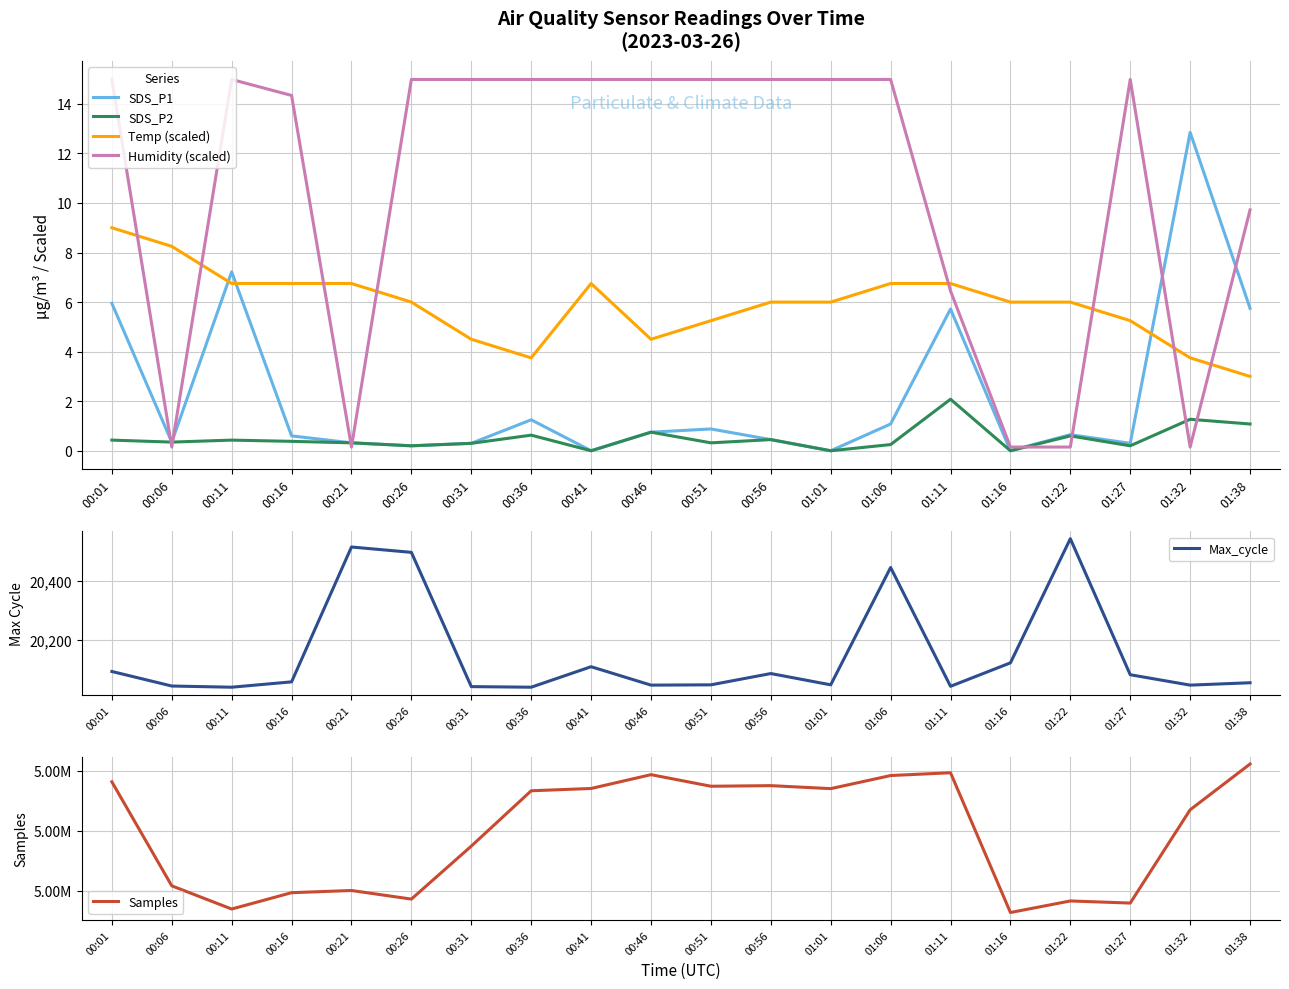

Reading left to right, extract all data points from this chart.

SDS_P1: 6.0	0.3	7.2	0.6	0.3	0.2	0.3	1.2	0.0	0.8	0.9	0.5	0.0	1.1	5.7	0.0	0.7	0.3	12.8	5.8
SDS_P2: 0.4	0.3	0.4	0.4	0.3	0.2	0.3	0.6	0.0	0.8	0.3	0.5	0.0	0.2	2.1	0.0	0.6	0.2	1.3	1.1
Temp (scaled): 9.0	8.2	6.8	6.8	6.8	6.0	4.5	3.8	6.8	4.5	5.3	6.0	6.0	6.8	6.8	6.0	6.0	5.3	3.8	3.0
Humidity (scaled): 15.0	0.1	15.0	14.3	0.1	15.0	15.0	15.0	15.0	15.0	15.0	15.0	15.0	15.0	6.5	0.1	0.1	15.0	0.1	9.7
Max_cycle: 20094.0	20045.0	20041.0	20059.0	20513.0	20495.0	20043.0	20041.0	20110.0	20048.0	20049.0	20087.0	20049.0	20444.0	20044.0	20123.0	20541.0	20083.0	20048.0	20056.0
Samples: 5068151.0	5050834.0	5046971.0	5049691.0	5050056.0	5048624.0	5057443.0	5066657.0	5067040.0	5069340.0	5067411.0	5067511.0	5067013.0	5069194.0	5069656.0	5046390.0	5048314.0	5047963.0	5063491.0	5071115.0